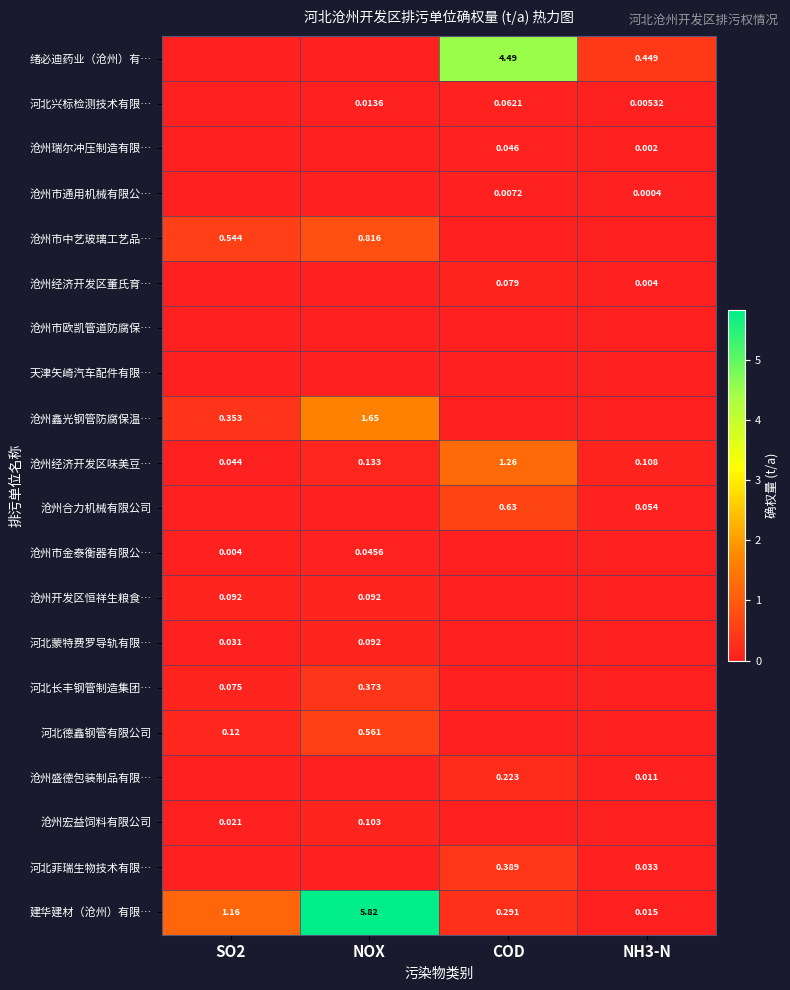

At which category does the chart reach its peak across all series?

NOX